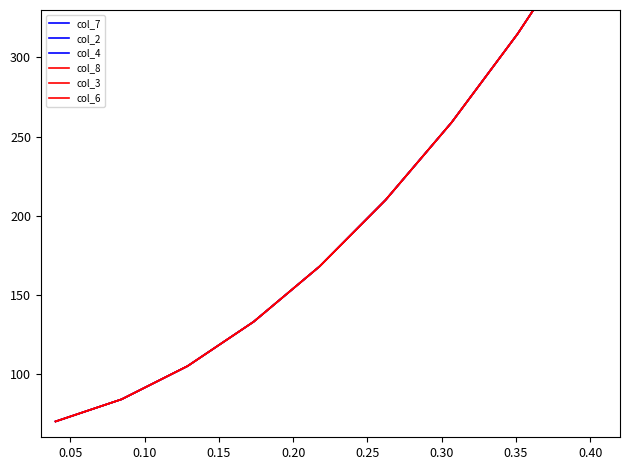

Reading right to left, what are all the values shown in this chart?

col_7: 378	315	259	210	168	133	105	84	70
col_2: 378	315	259	210	168	133	105	84	70
col_4: 378	315	259	210	168	133	105	84	70
col_8: 378	315	259	210	168	133	105	84	70
col_3: 378	315	259	210	168	133	105	84	70
col_6: 378	315	259	210	168	133	105	84	70